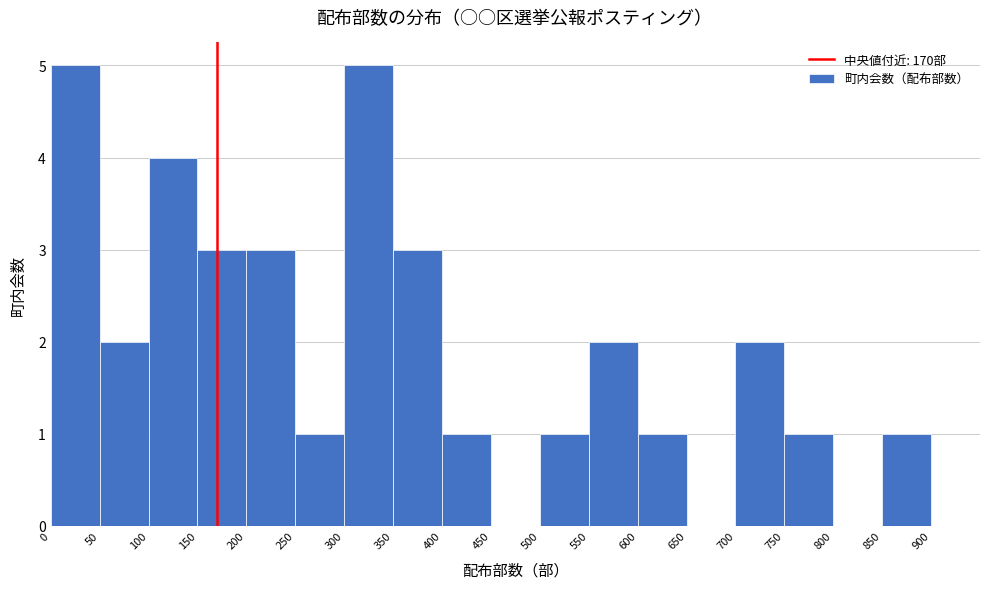

What is the height of the bar covering 400 to 450 on the x-axis? The values are not printed on the chart, so give them approximately, as read against the axis.

1